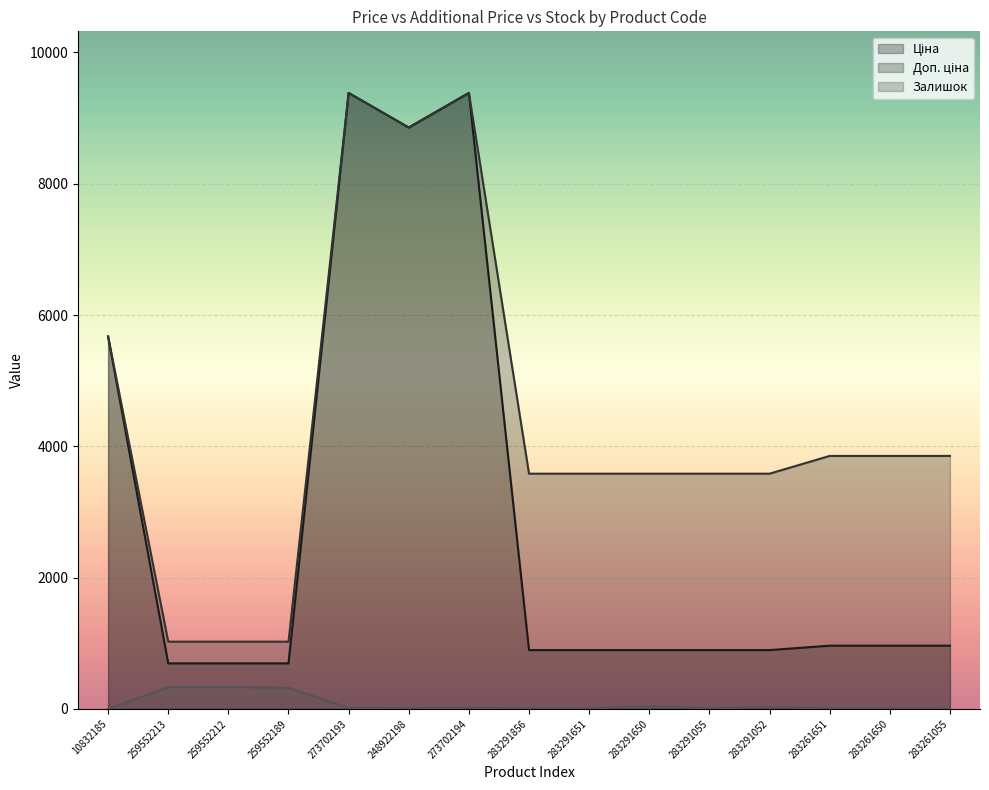

What is the difference between the Залишок values at 283291651 and 283291052?

20.0